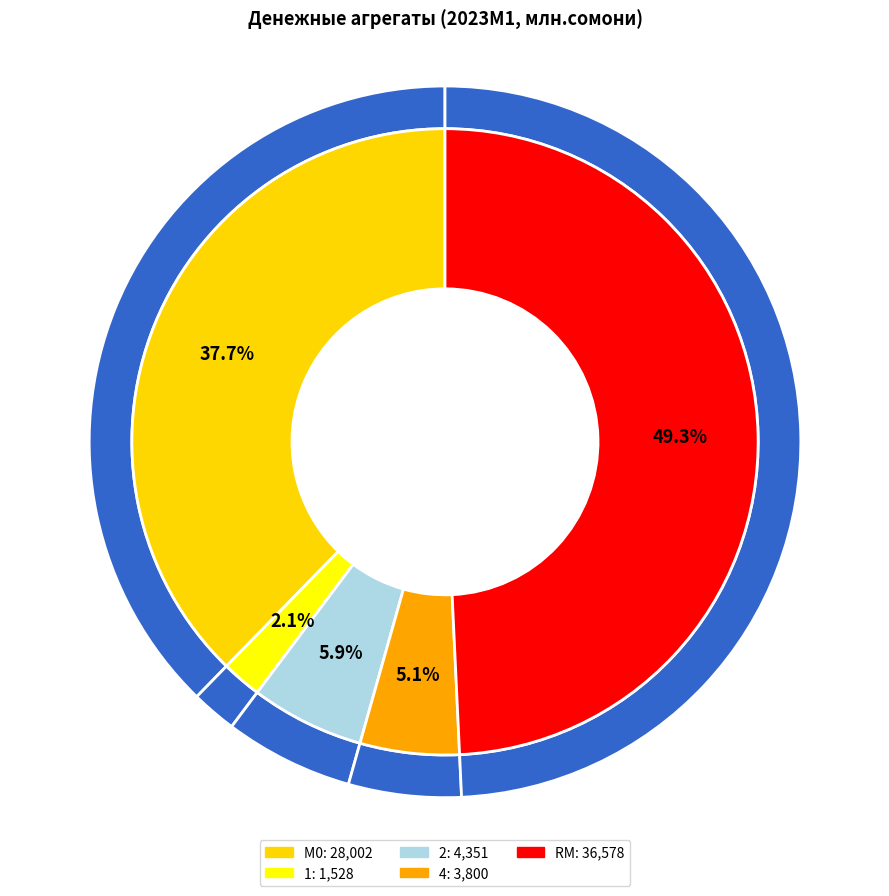

To the nearest percent, what is the combined percentage of 4 and RM?

54%